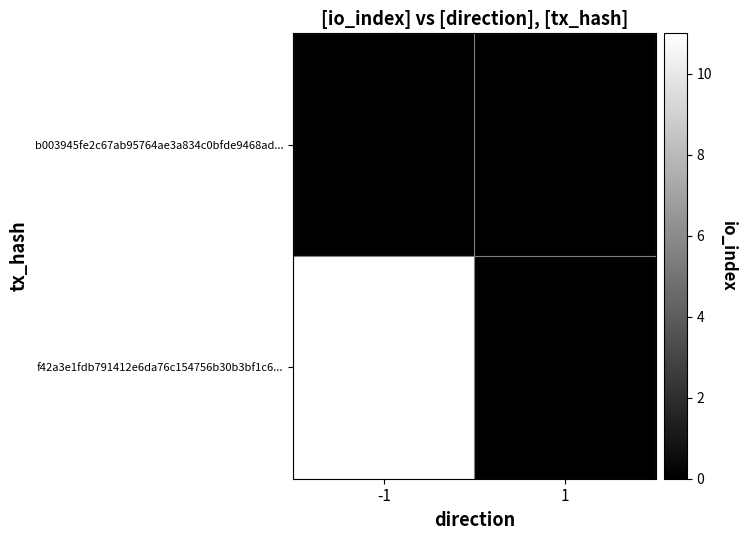

Rank the series at 1 from highest to lowest value.

b003945fe2c67ab95764ae3a834c0bfde9468ad..., f42a3e1fdb791412e6da76c154756b30b3bf1c6...